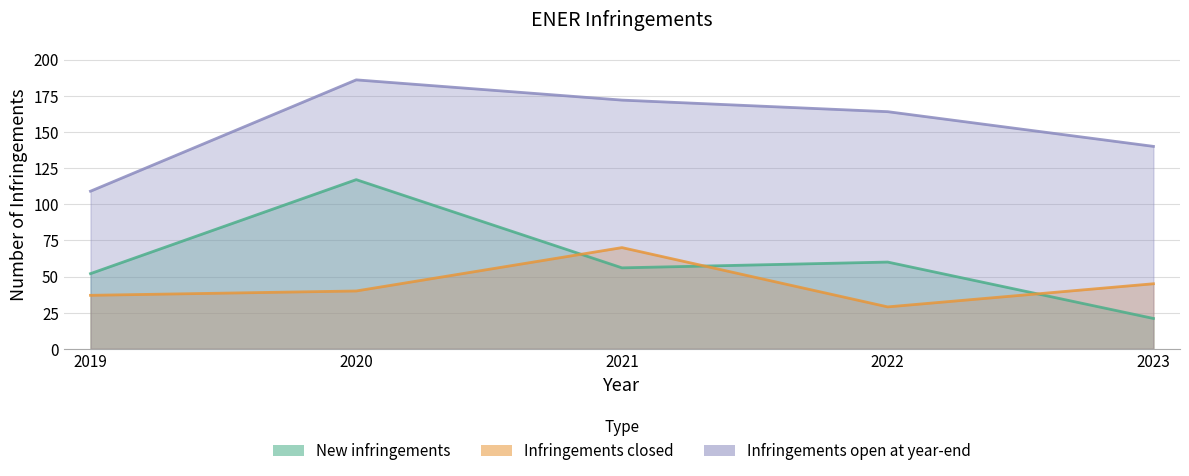

At how many categories does at least one series exceed 140?

3